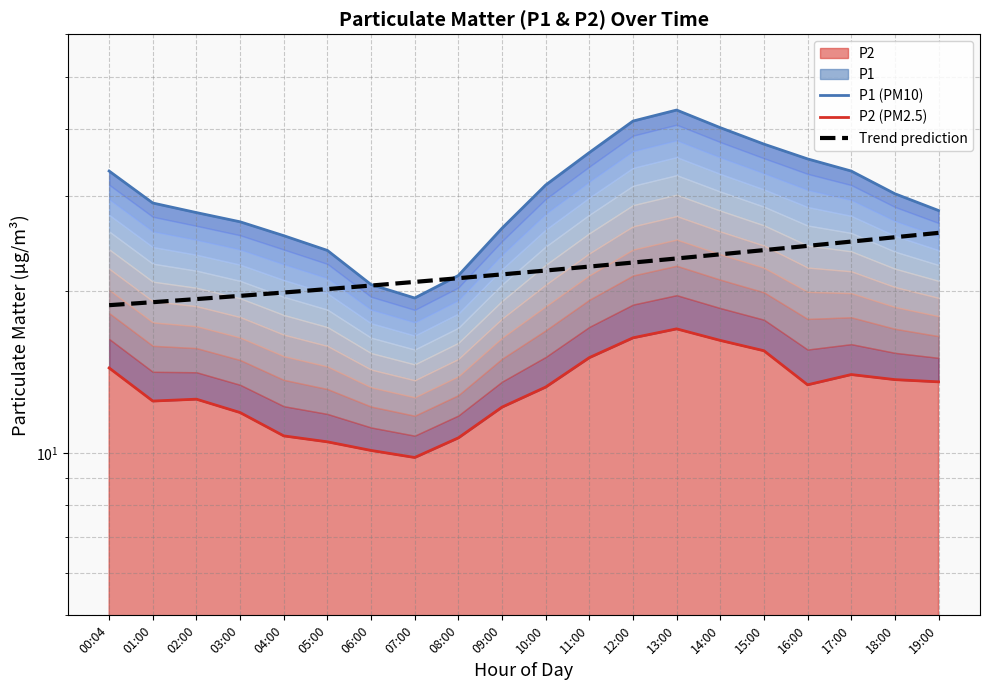

Reading left to right, what are all the values shown in this chart?

P1 (PM10): 33.4	29.1	28.0	26.9	25.4	23.8	20.6	19.4	21.4	26.2	31.5	36.2	41.4	43.4	40.2	37.5	35.2	33.4	30.3	28.2
P2 (PM2.5): 14.4	12.5	12.6	11.9	10.8	10.5	10.1	9.8	10.7	12.2	13.3	15.1	16.4	17.0	16.2	15.5	13.4	14.0	13.7	13.6
Trend prediction: 18.8	19.1	19.3	19.6	19.9	20.2	20.5	20.8	21.1	21.5	21.8	22.2	22.6	23.0	23.4	23.8	24.3	24.7	25.2	25.7